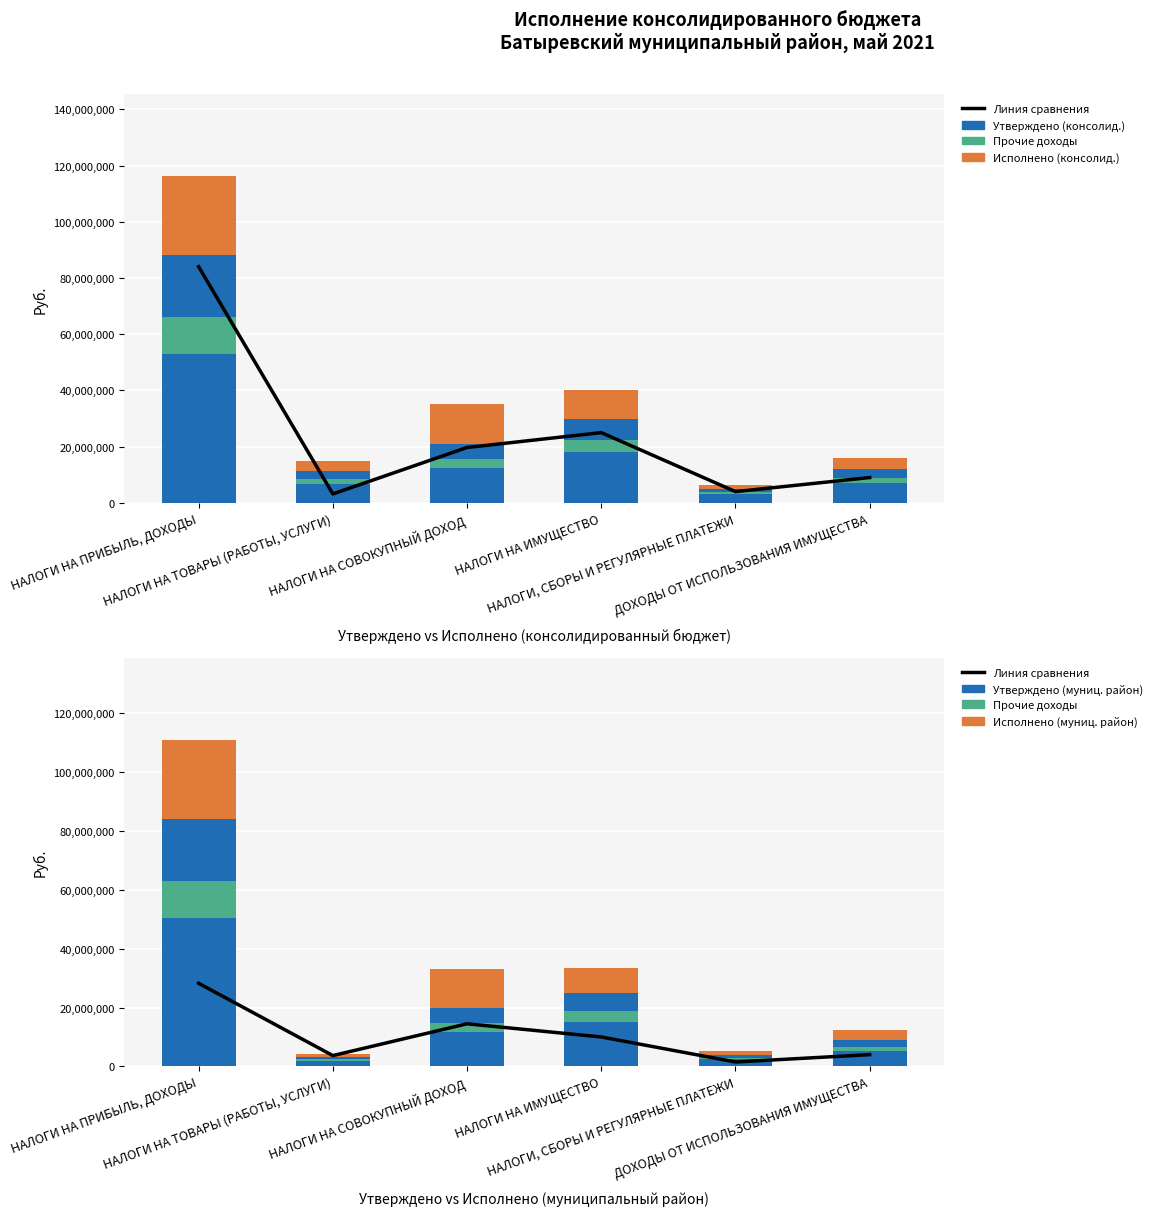

What is the difference between the Исполнено (муниц. район) values at ДОХОДЫ ОТ ИСПОЛЬЗОВАНИЯ ИМУЩЕСТВА and НАЛОГИ НА ПРИБЫЛЬ, ДОХОДЫ?

23739449.8